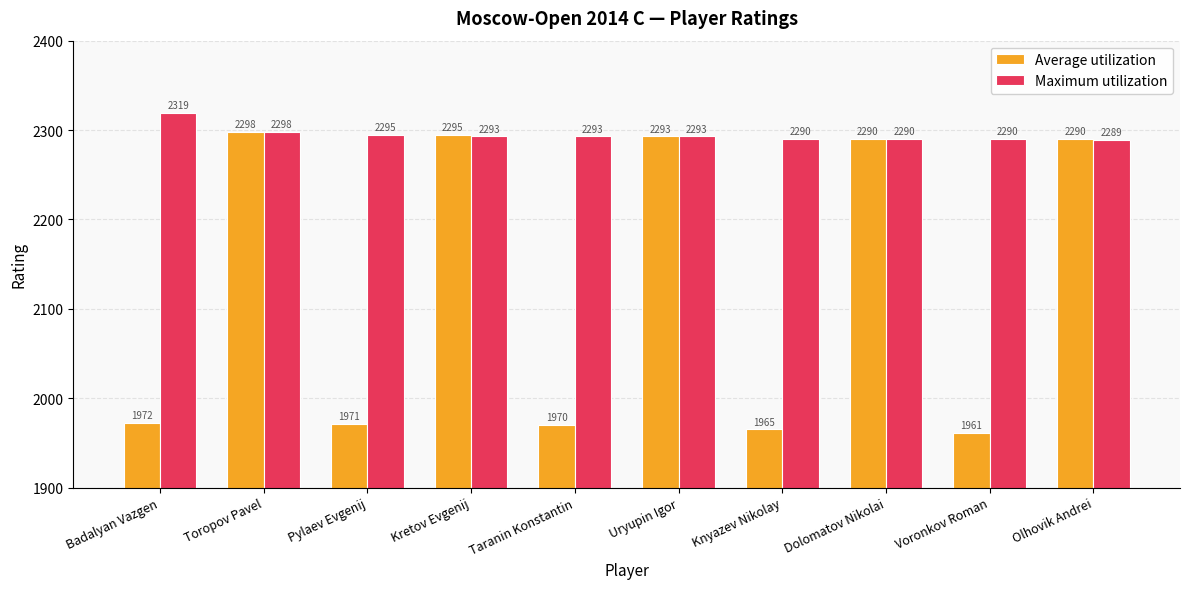

Rank the series by their maximum value, from highest to lowest.

Maximum utilization, Average utilization